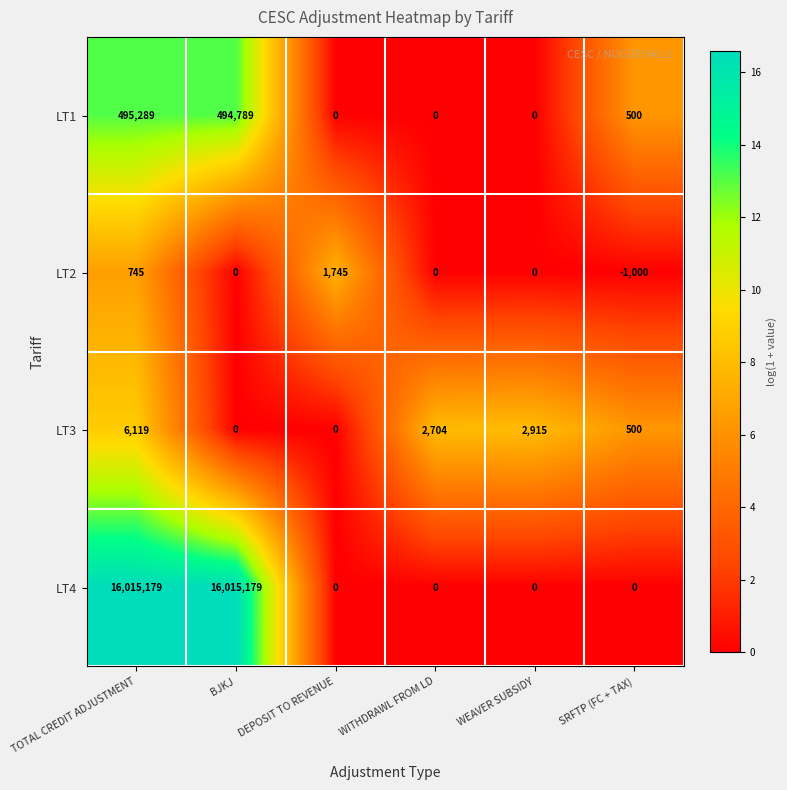

Count the number of data series in this chart.

4